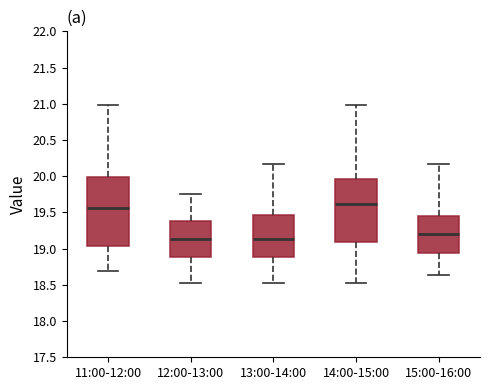

Reading left to right, read every box against the y-axis: the position of its median line, the range the box covers, and the ends of its whiskers. The values are not printed on the chart, so give them approximately, as read against the axis.

11:00-12:00: median 19.55, box 19.05 to 20.00, whiskers 18.70 to 21.00
12:00-13:00: median 19.15, box 18.90 to 19.40, whiskers 18.55 to 19.75
13:00-14:00: median 19.15, box 18.90 to 19.45, whiskers 18.55 to 20.15
14:00-15:00: median 19.60, box 19.10 to 19.95, whiskers 18.55 to 21.00
15:00-16:00: median 19.20, box 18.95 to 19.45, whiskers 18.65 to 20.15